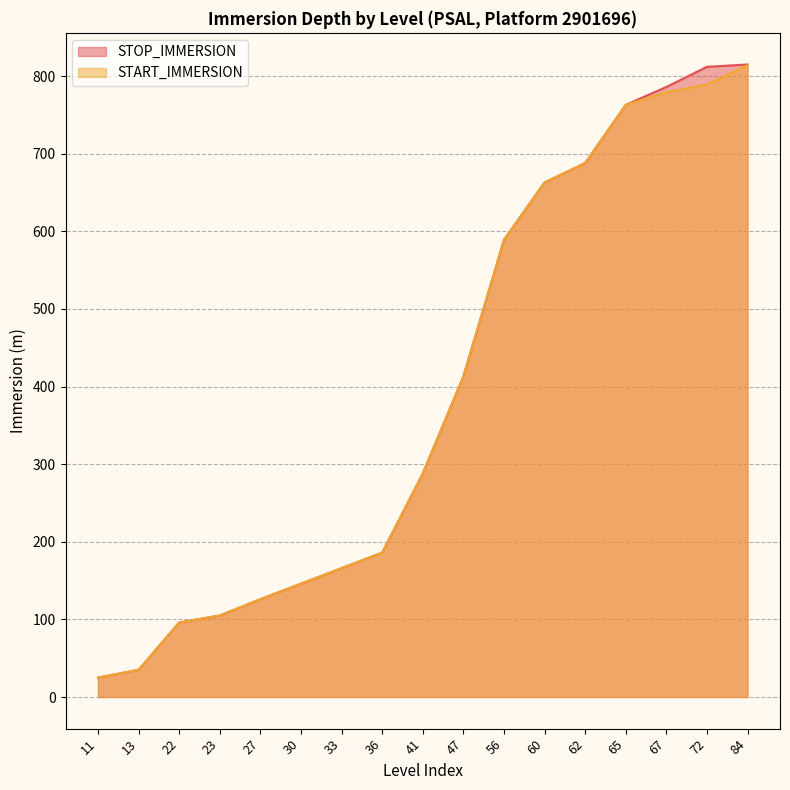

True or false: STOP_IMMERSION and START_IMMERSION cross at least once.

False